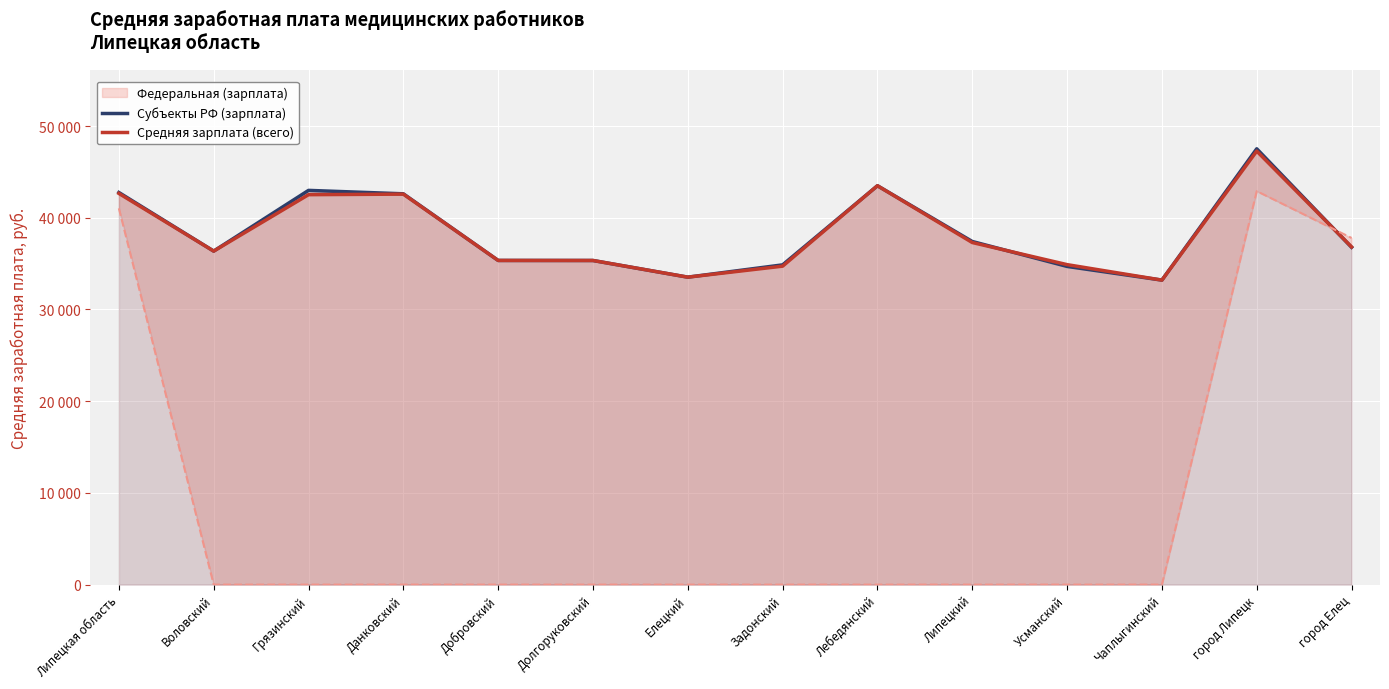

What is the greatest value displayed?

47517.6